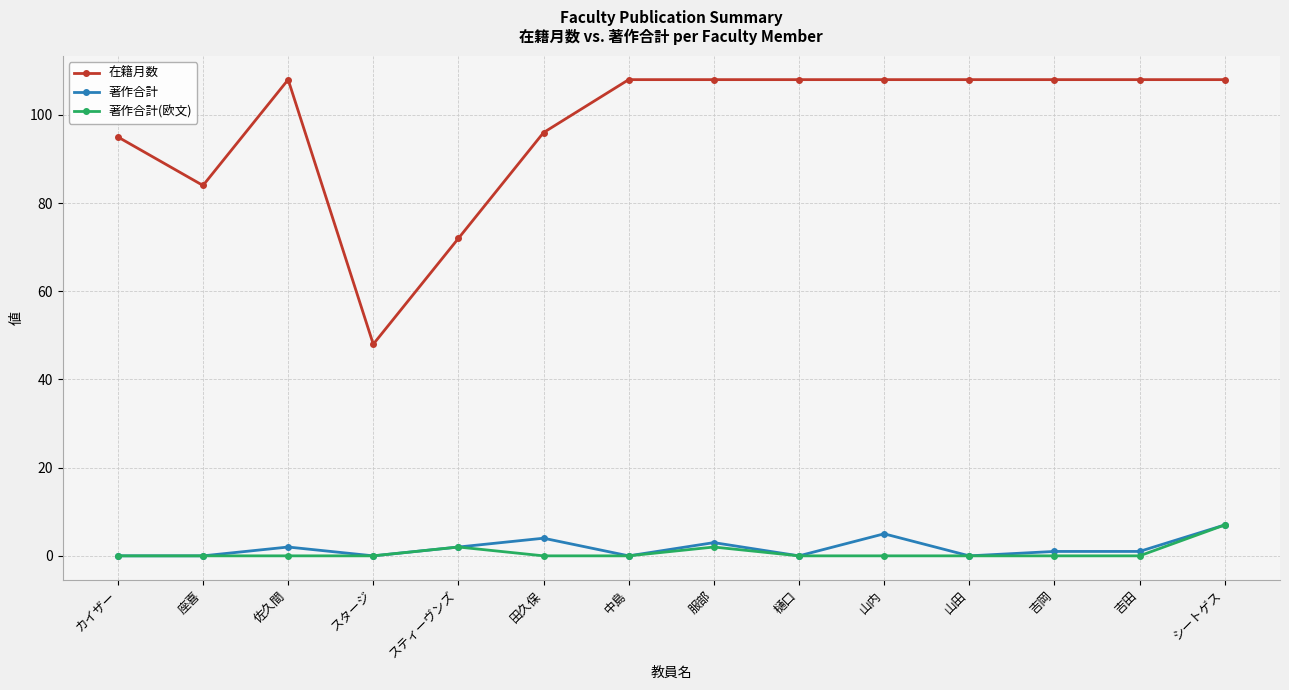

Is the value of 著作合計(欧文) at 座喜 greater than the value of 著作合計 at シートゲス?

No